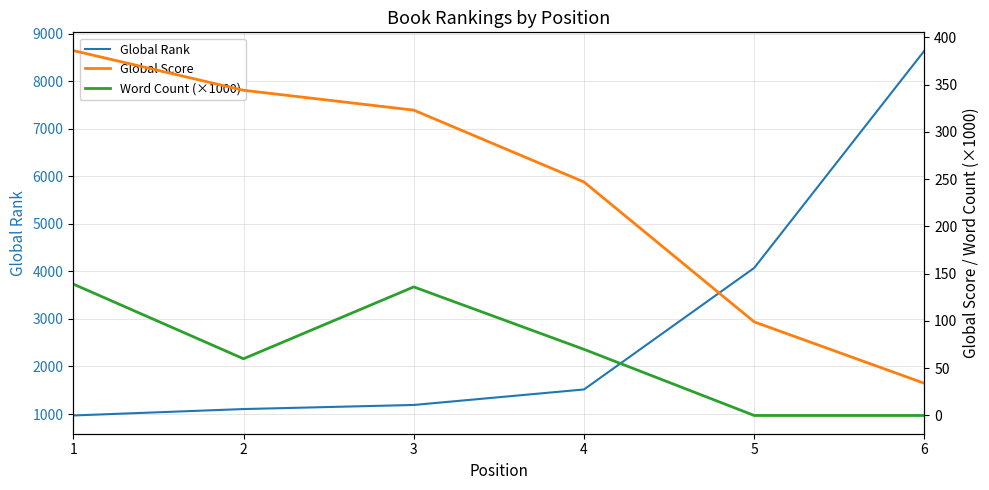

What are all the series names shown in the legend?

Global Rank, Global Score, Word Count (×1000)